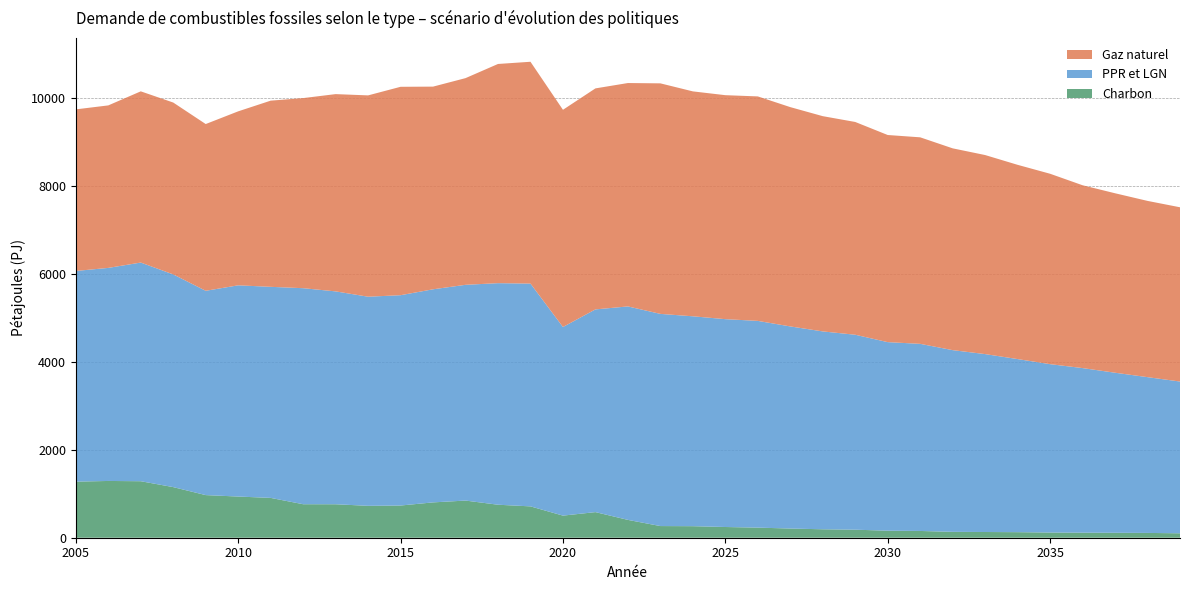

Reading left to right, extract all data points from this chart.

Gaz naturel: 3674.6	3695.5	3893.6	3908.7	3792.1	3956.7	4233.9	4323.3	4486.2	4578.3	4739.5	4609.0	4700.4	4984.9	5044.7	4939.5	5025.9	5080.3	5242.7	5115.0	5093.6	5105.2	4987.4	4895.1	4838.9	4710.5	4696.6	4589.3	4526.7	4417.5	4330.1	4157.8	4081.3	4008.2	3962.9
PPR et LGN: 4791.1	4845.4	4973.0	4837.3	4646.4	4803.6	4800.2	4912.9	4841.2	4755.8	4783.3	4846.3	4906.7	5038.9	5066.6	4289.7	4610.3	4854.4	4825.4	4773.3	4727.1	4701.5	4596.4	4500.0	4433.5	4288.1	4255.4	4132.4	4046.1	3936.5	3829.0	3742.9	3639.8	3542.6	3451.4
Charbon: 1275.7	1291.0	1284.9	1150.9	969.3	936.4	905.7	761.9	761.2	725.4	732.1	803.6	844.9	750.3	712.9	502.7	582.4	405.7	265.2	262.4	243.7	229.7	208.8	191.9	182.6	159.9	153.8	133.7	130.0	126.4	118.2	115.1	112.5	109.2	100.7